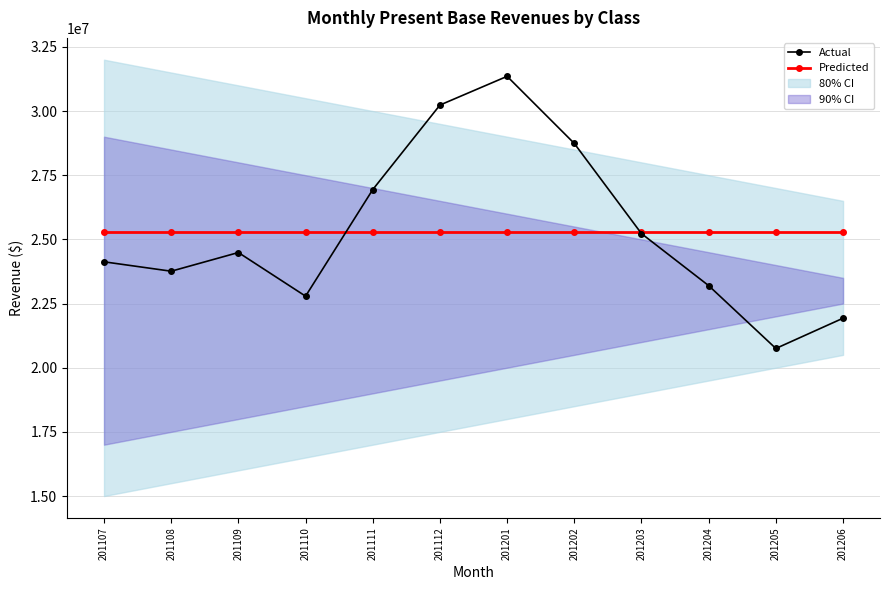

At how many categories does at least one series exceed 31176642?

1